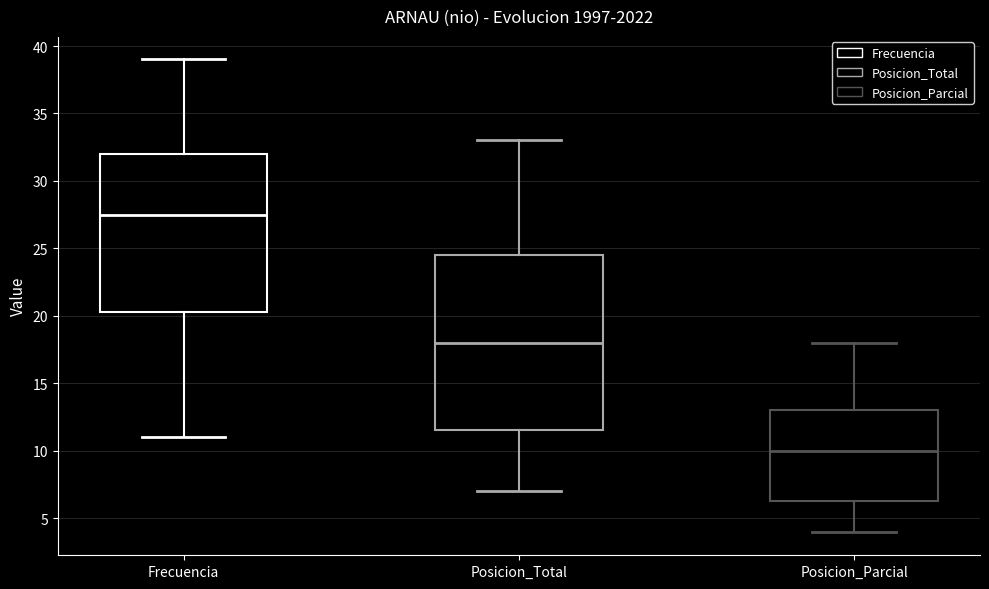

Reading left to right, transcribe this box plot: for each box, give where its median line is, the range the box spans, and where its two whiskers end, as read against the y-axis. The values are not printed on the chart, so give them approximately, as read against the axis.

Frecuencia: median 27.5, box 20.5 to 32.0, whiskers 11.0 to 39.0
Posicion_Total: median 18.0, box 11.5 to 24.5, whiskers 7.0 to 33.0
Posicion_Parcial: median 10.0, box 6.5 to 13.0, whiskers 4.0 to 18.0